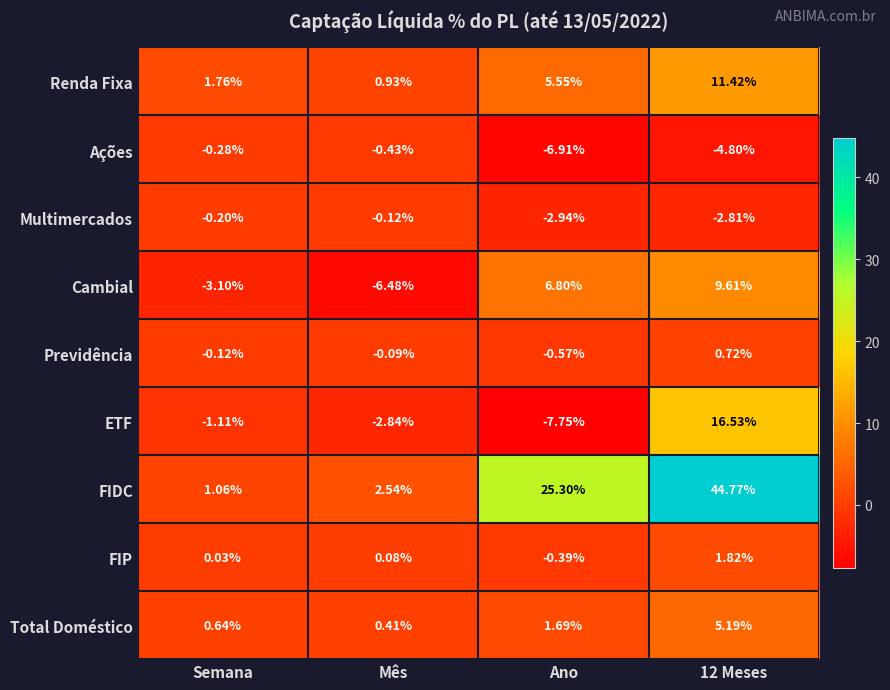

Which series has the largest total across all categories?

FIDC